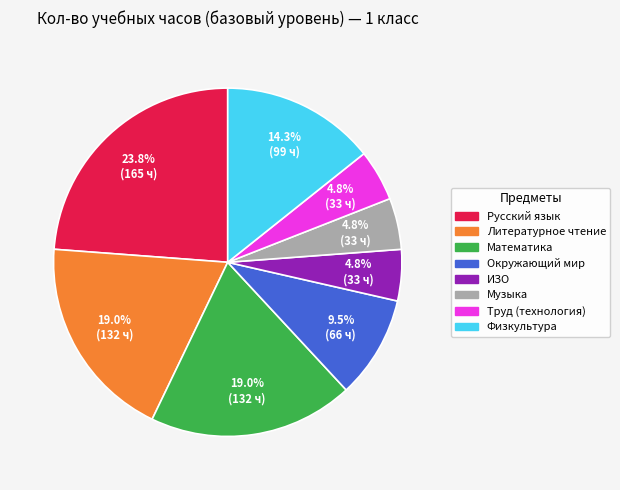

To the nearest percent, what percentage of the pie is Музыка?

5%